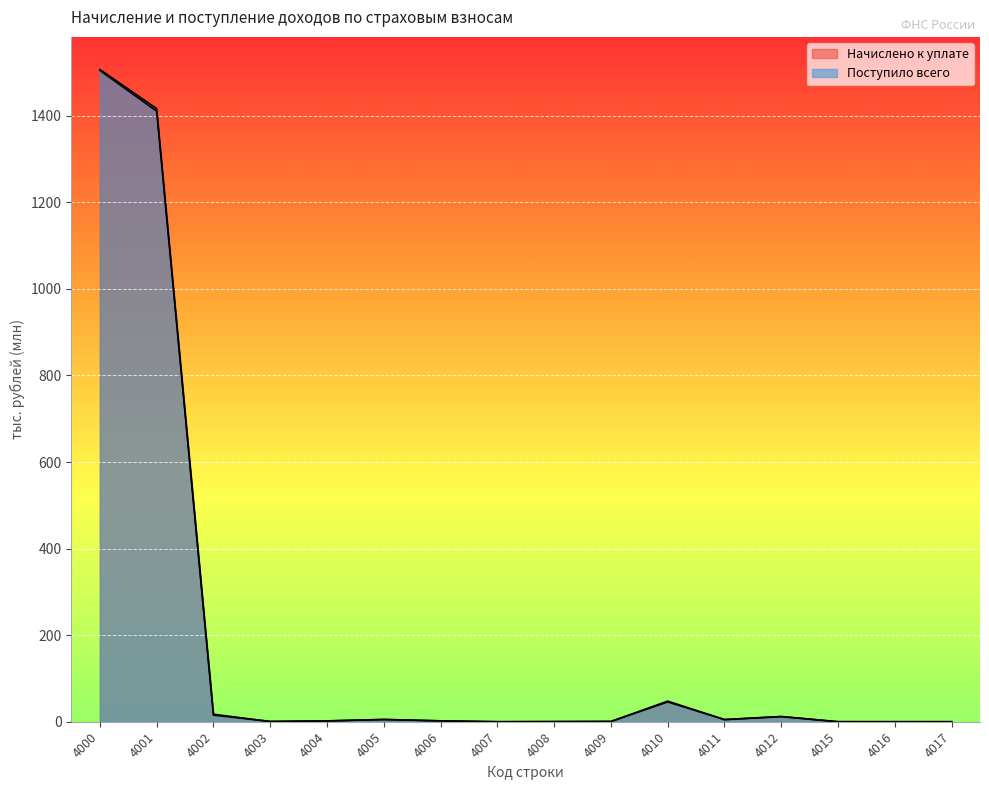

How many times do Поступило всего and Начислено к уплате cross each other?

6